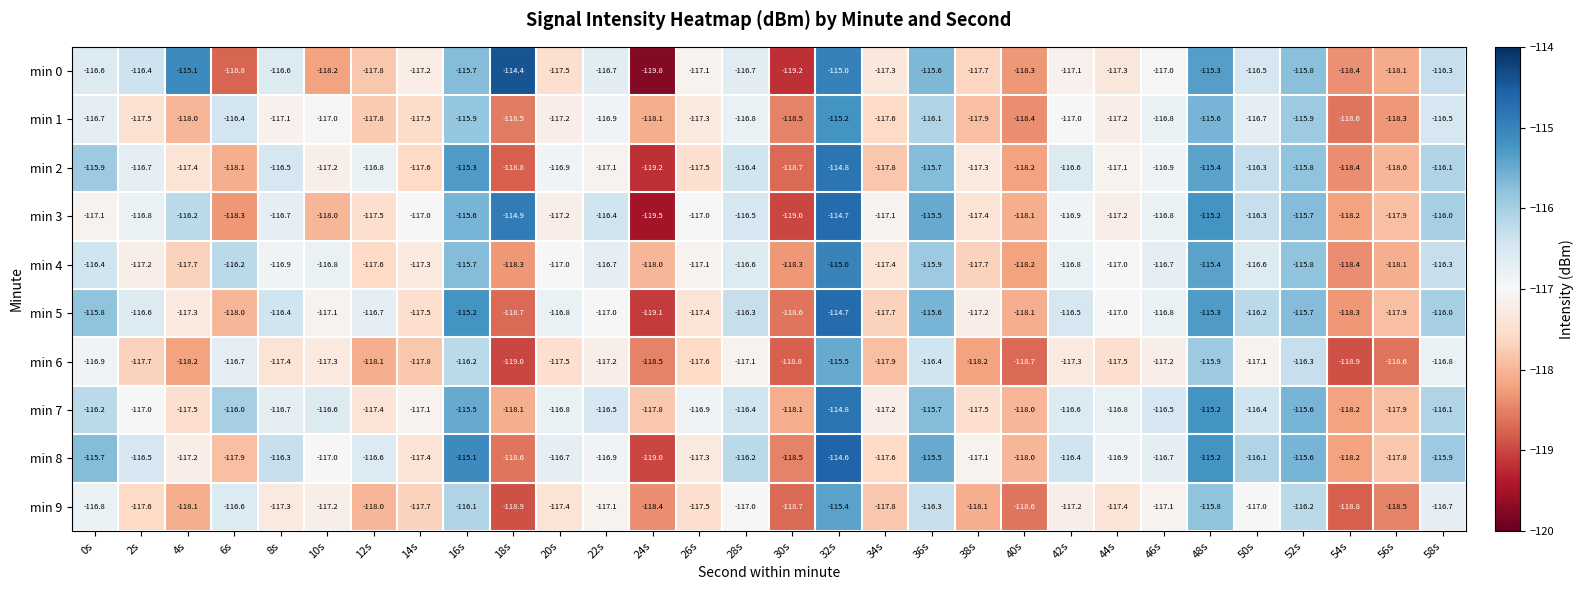

Which category has the highest value in the min 0 series?

18s